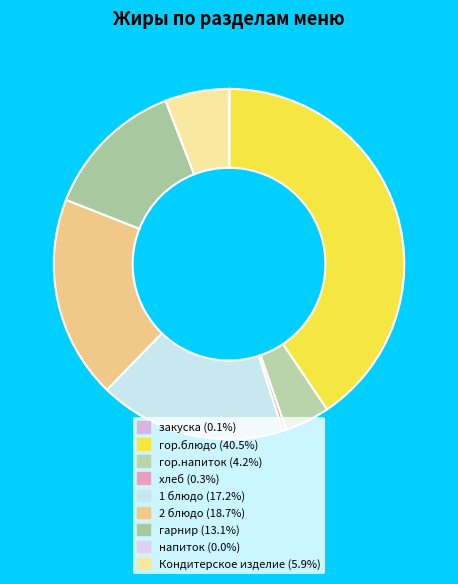

How many segments does this pie chart have?

9